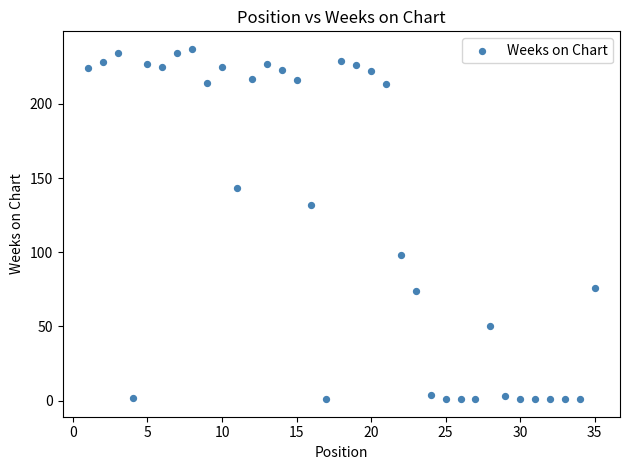

What is the range of X values (max minus min)?

34